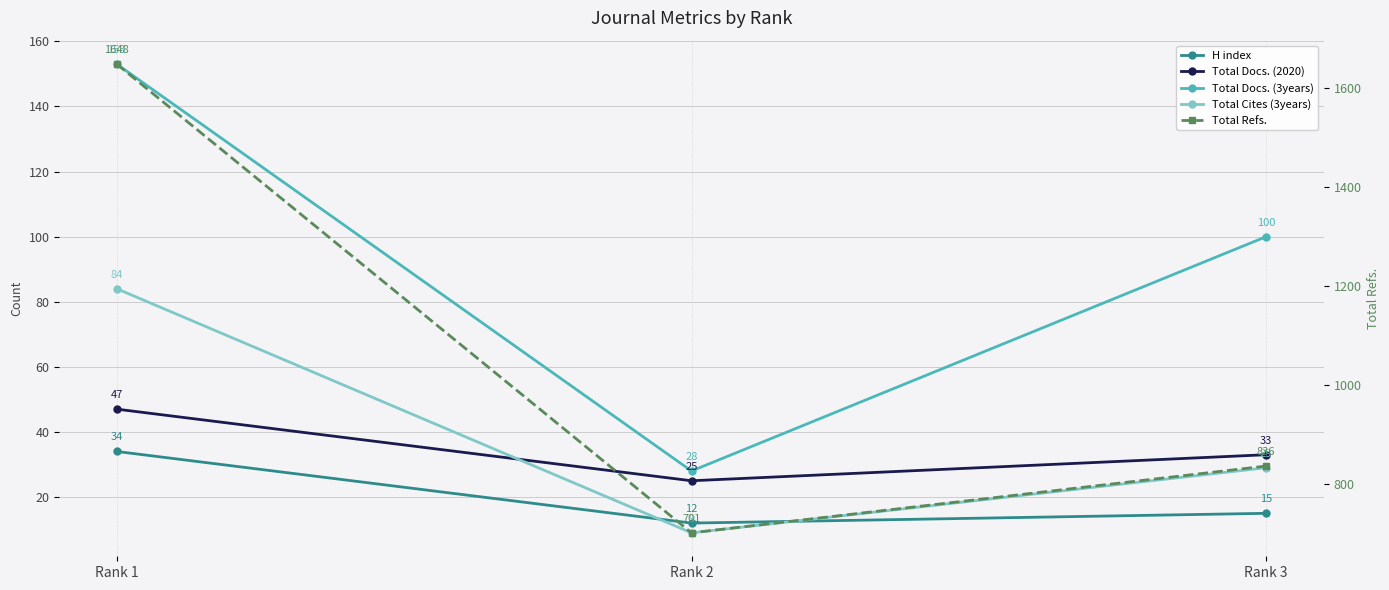

What is the highest value of the H index series?

34